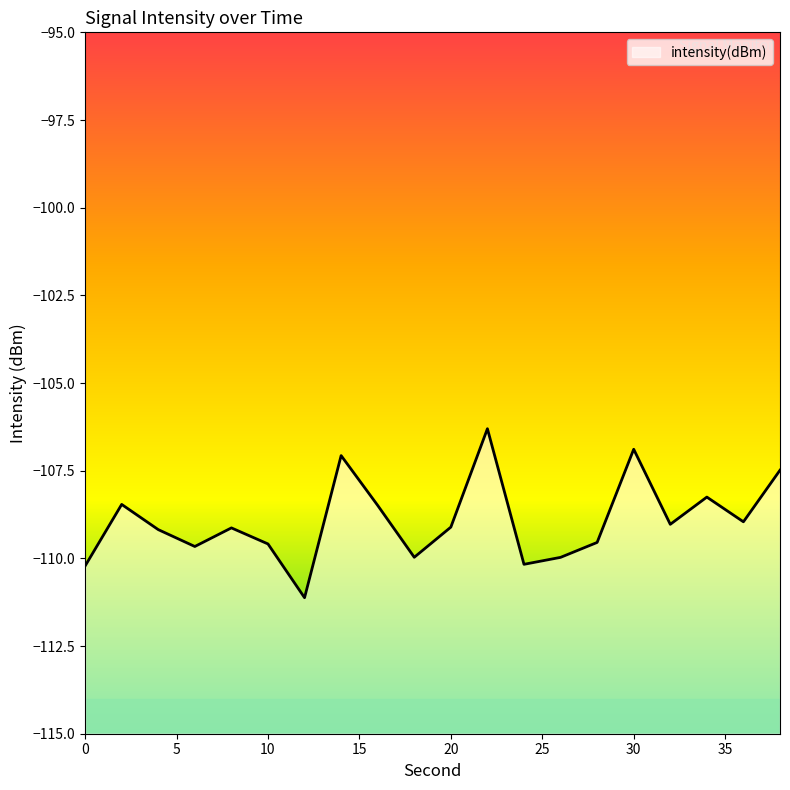

Does the chart display data point markers on the line(s)?

No